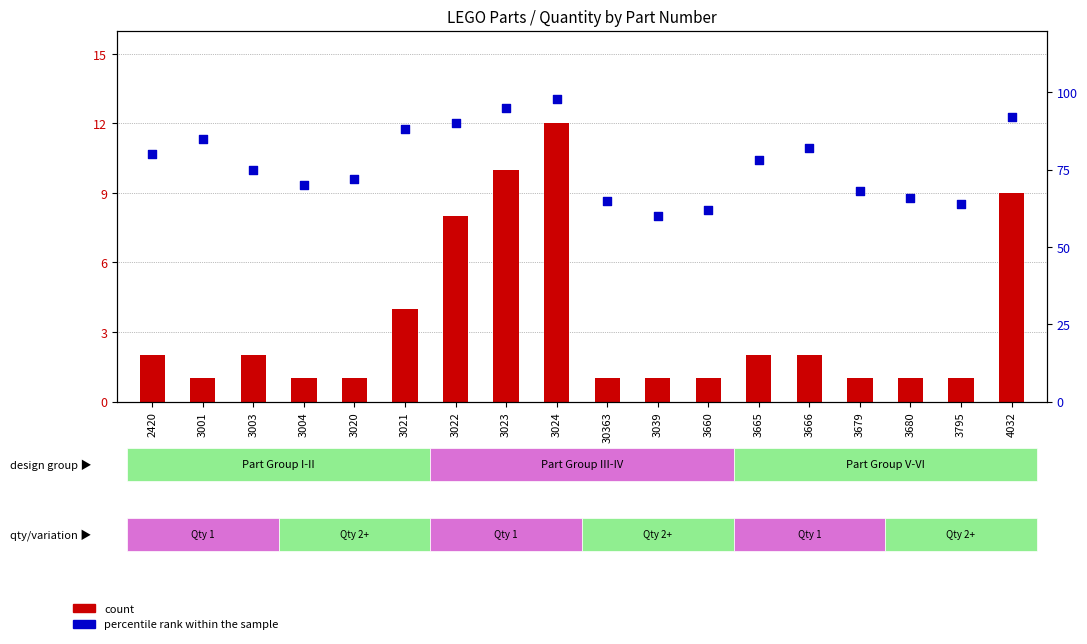

Which series reaches the minimum Y coordinate?

count